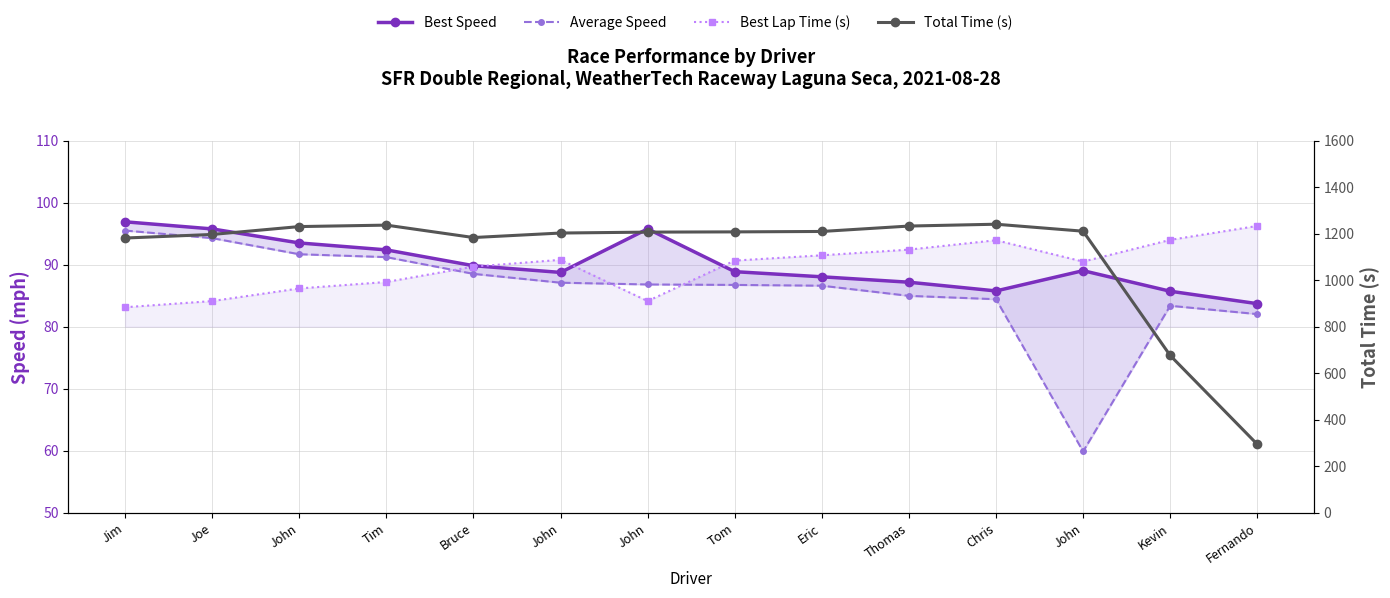

At which category does Total Time (s) reach its first local peak?

Tim